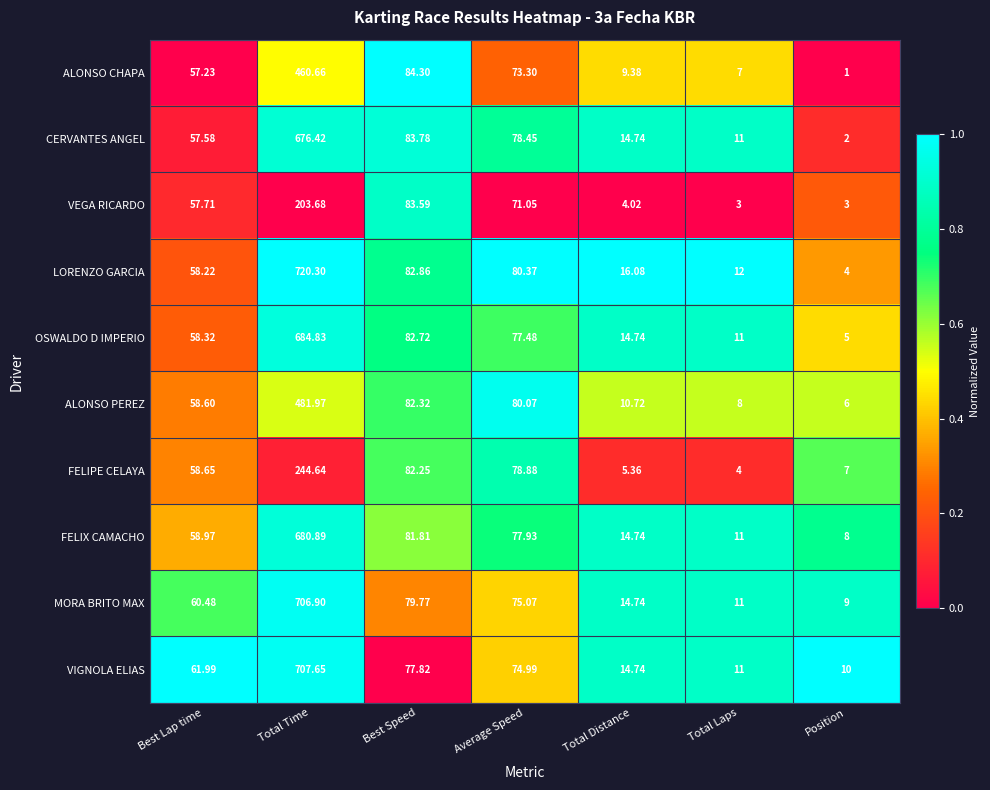

Which series has the largest range (max minus min)?

LORENZO GARCIA